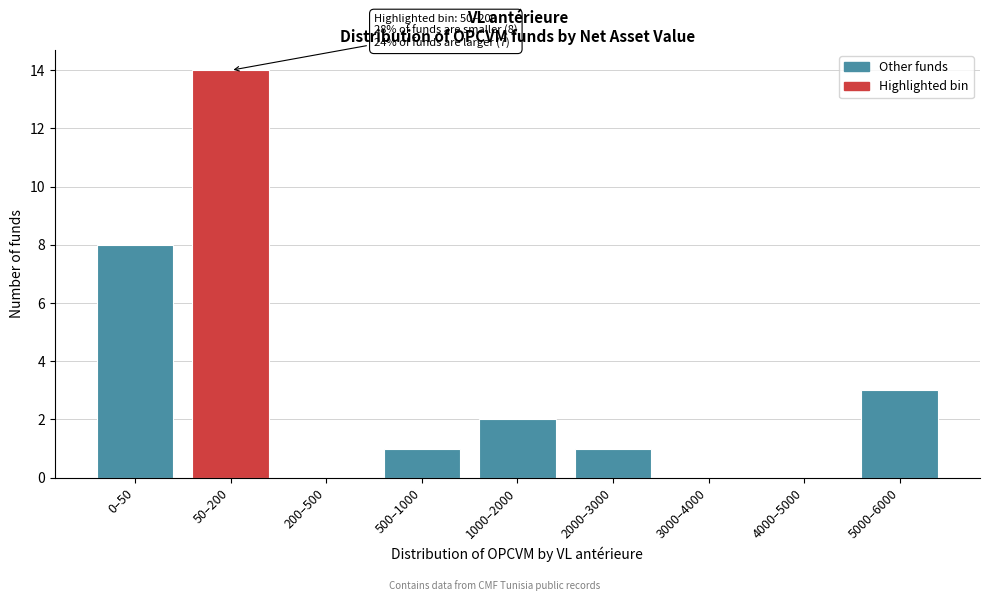

Reading left to right, transcribe all the data shown in this chart.

0–50=8	50–200=14	200–500=0	500–1000=1	1000–2000=2	2000–3000=1	3000–4000=0	4000–5000=0	5000–6000=3